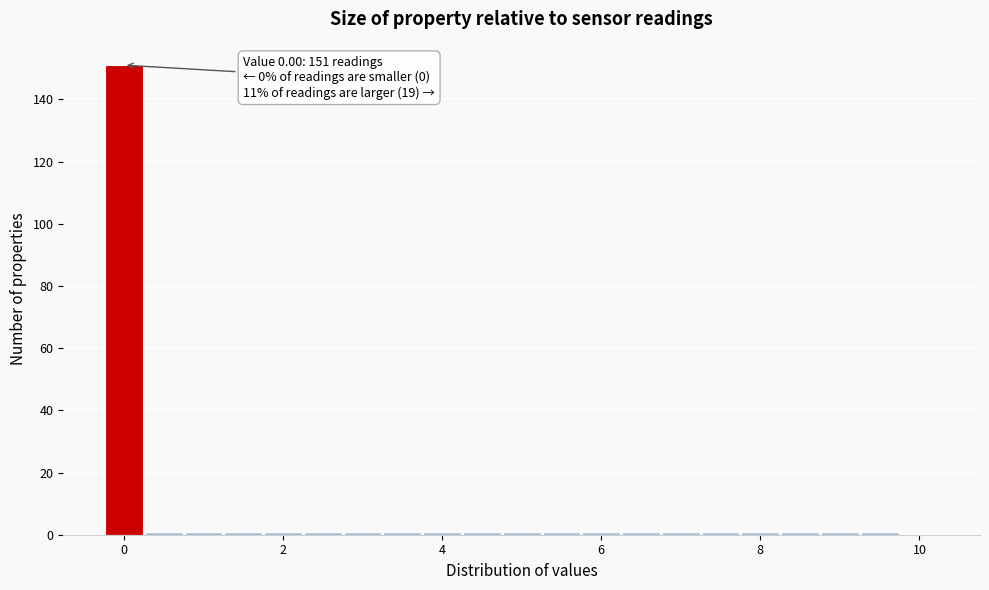

Around what value on the x-axis is the tallest bar? Give the approximate position of its centre, as read against the axis.

0.0